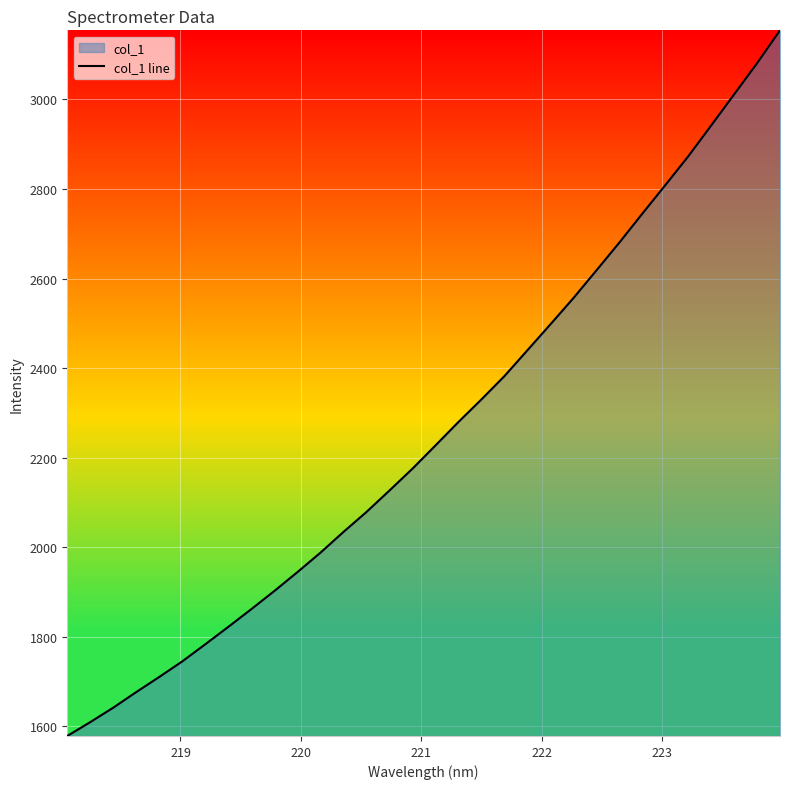

What is the smallest value displayed?

1578.5